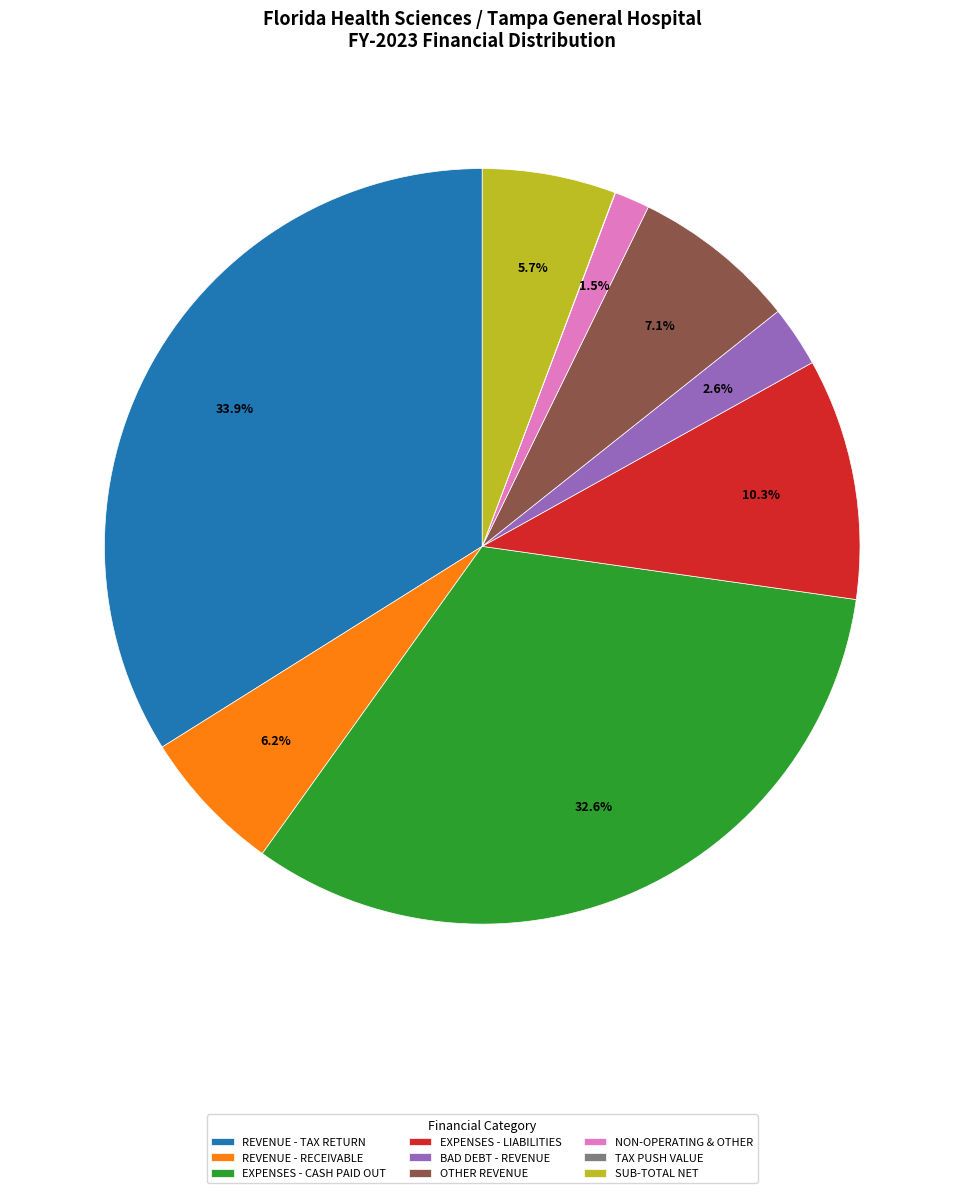

What is the total percentage of REVENUE - TAX RETURN and OTHER REVENUE?

41.0%